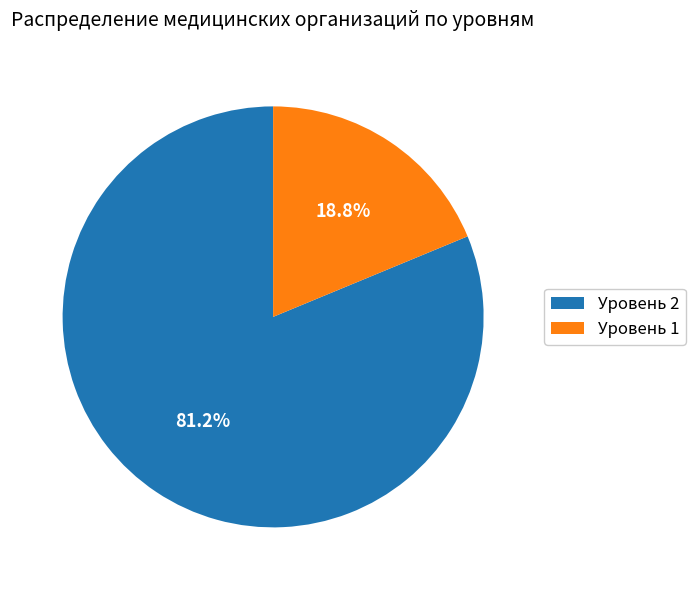

Rank the categories by value from highest to lowest.

Уровень 2, Уровень 1